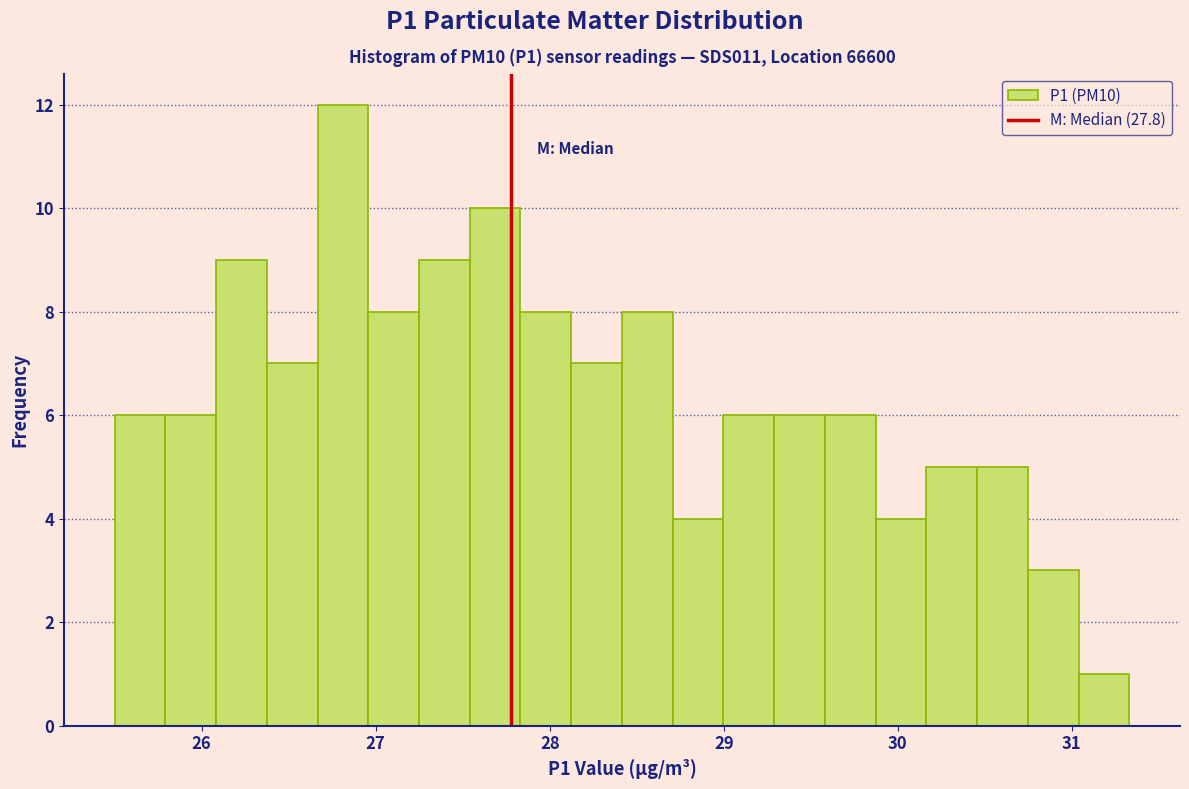

Around what value on the x-axis is the tallest bar? Give the approximate position of its centre, as read against the axis.

26.8